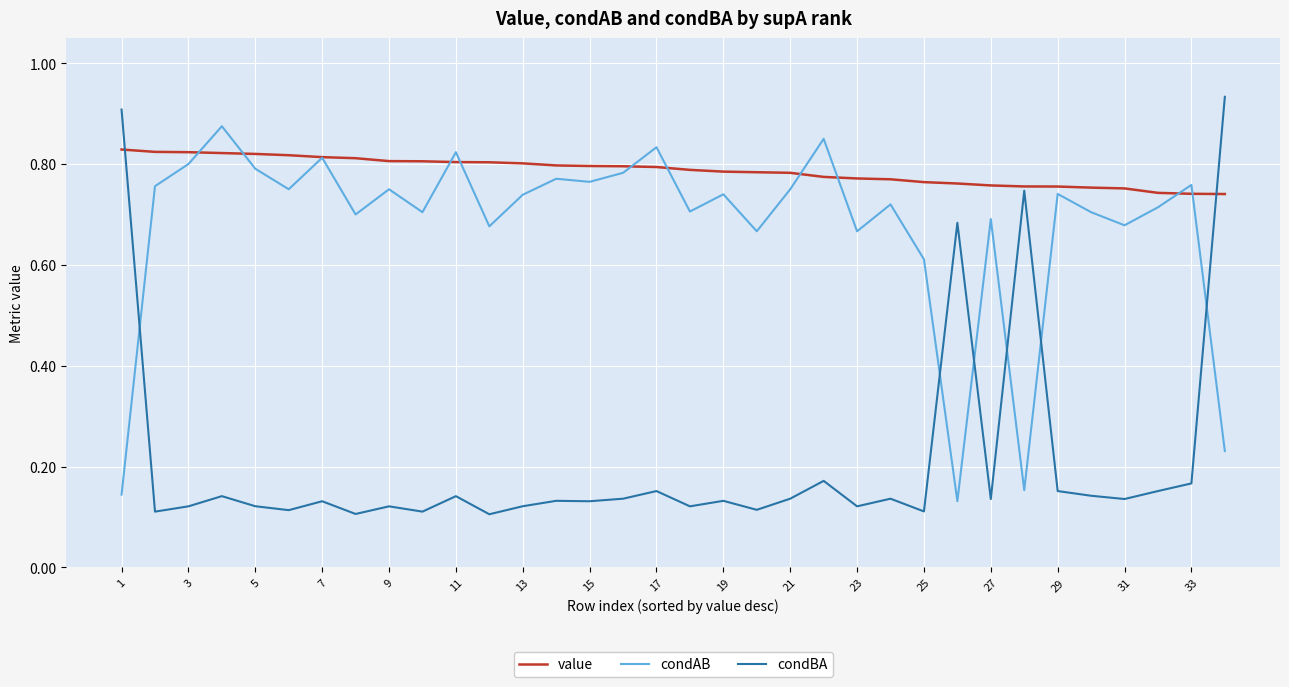

List the series in order of their overall mean, highest first.

value, condAB, condBA